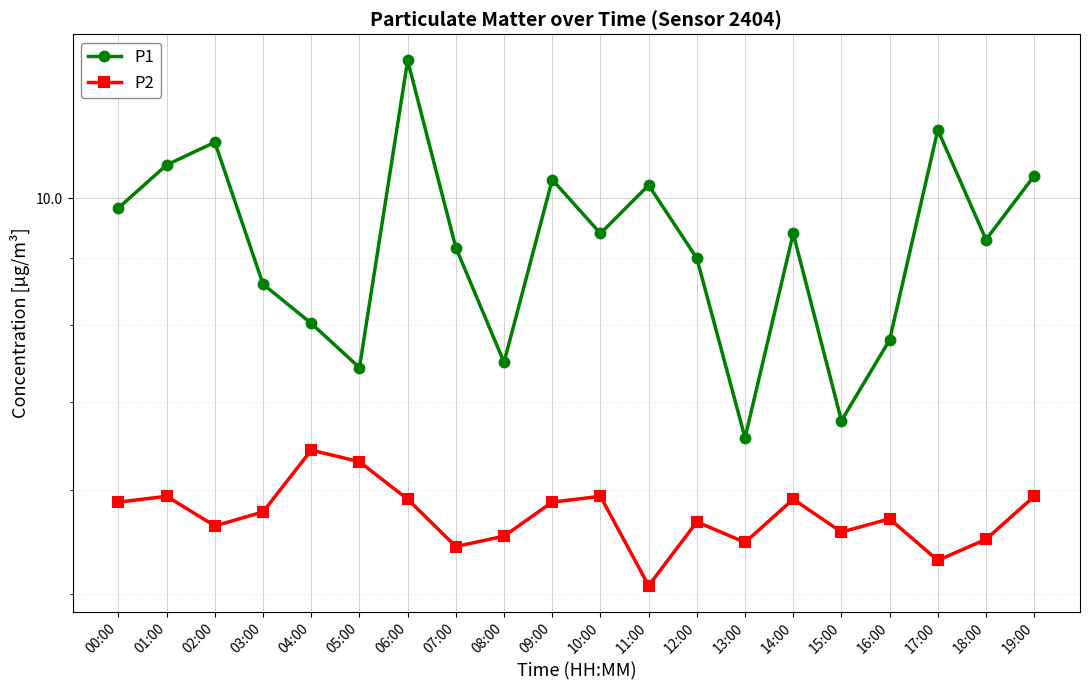

What is the label of the 5th point from the left?

04:00